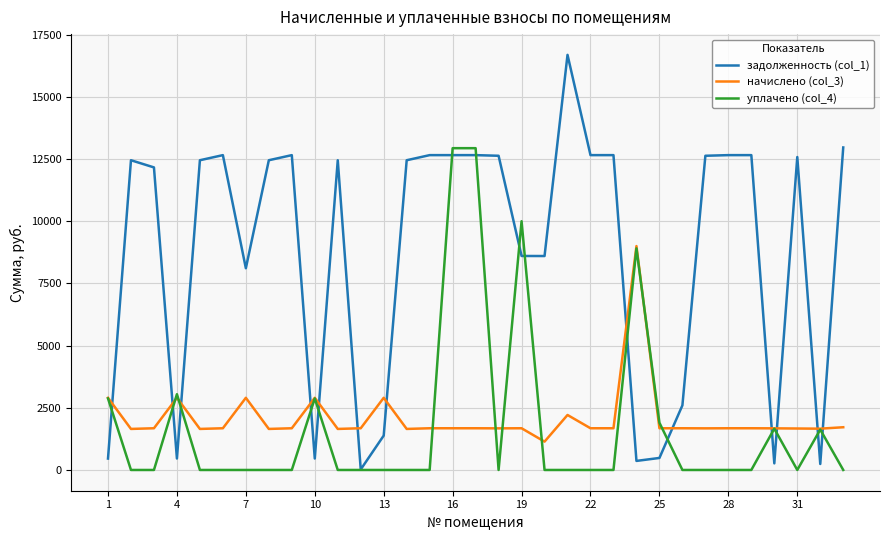

What is the minimum value for начислено (col_3)?

1139.7